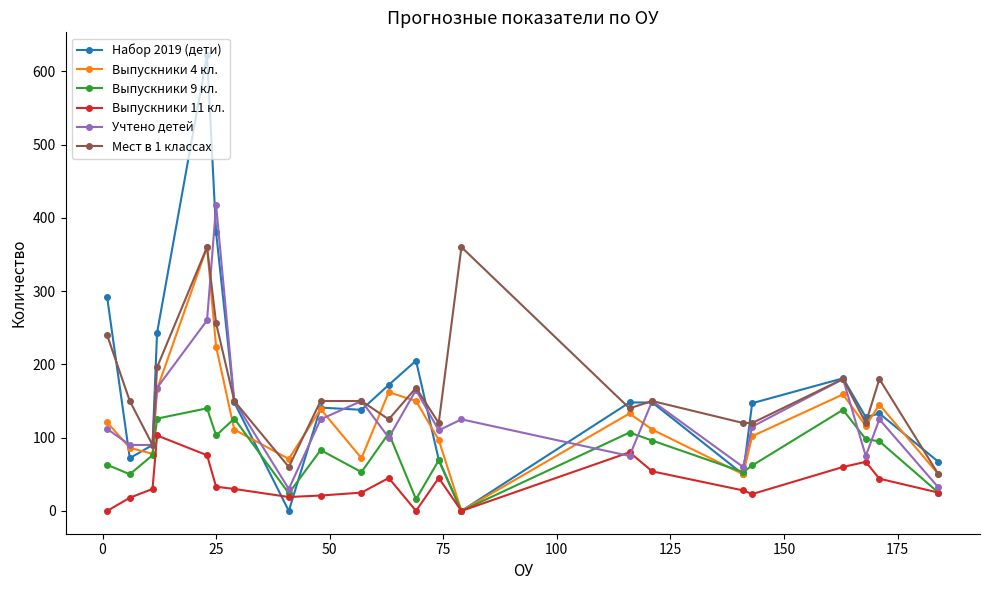

Which series has the widest spread of values?

Набор 2019 (дети)